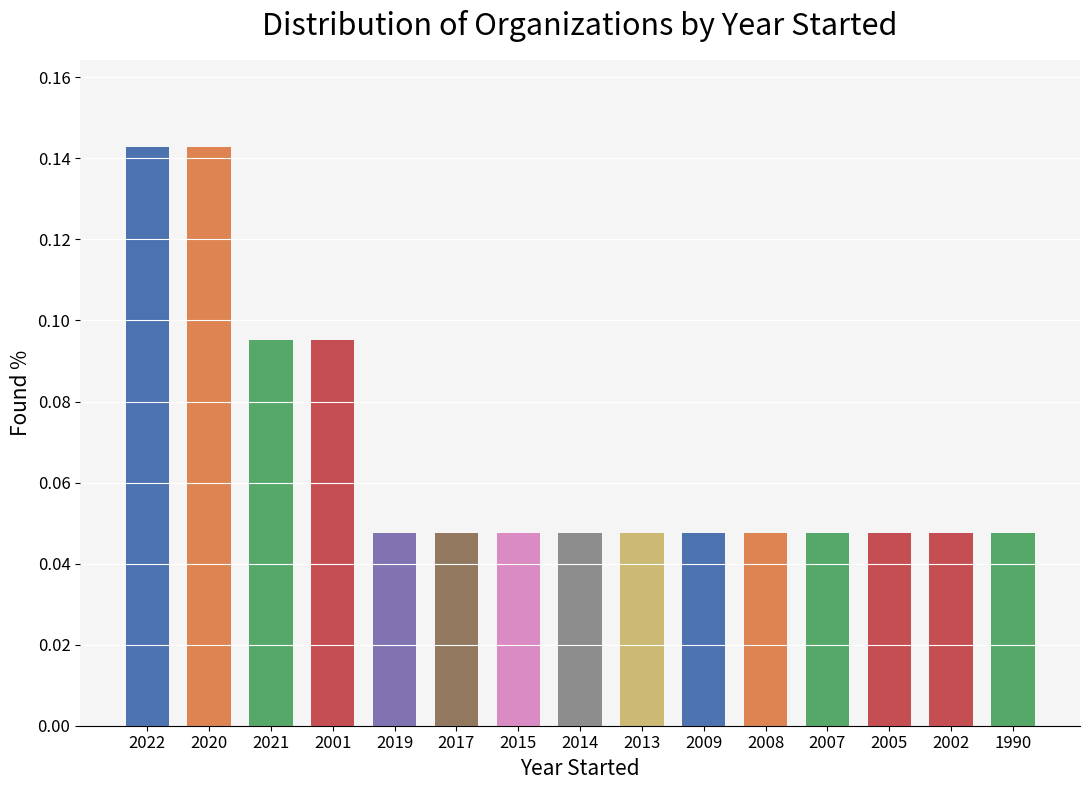

What is the sum of the values at 2021 and 2020?

0.2